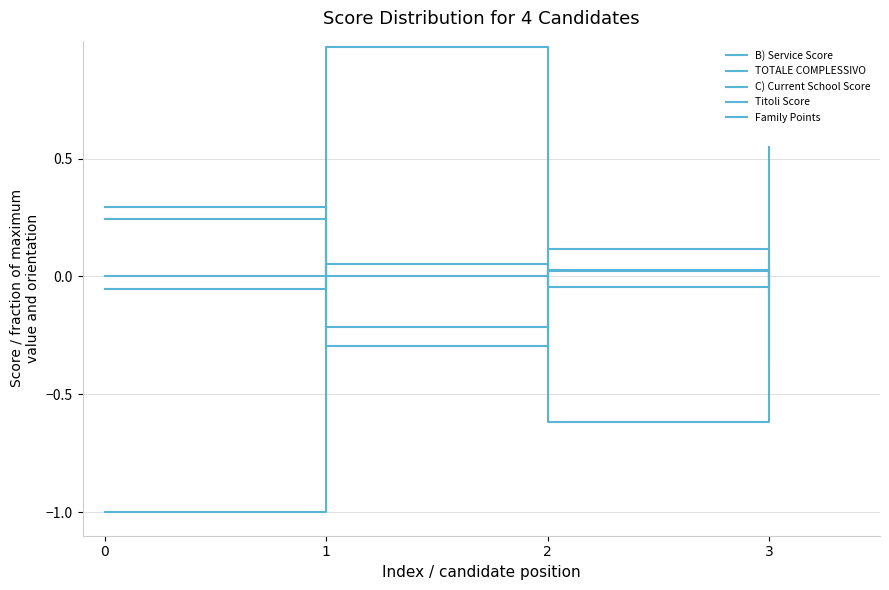

Which has a higher value, 2 or 1?

2